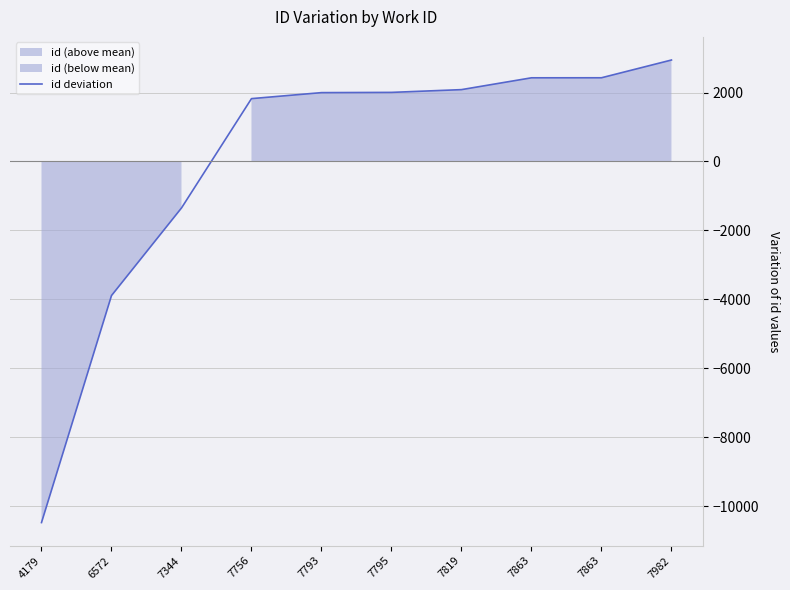

What is the difference between the maximum and minimum values?

13418.0